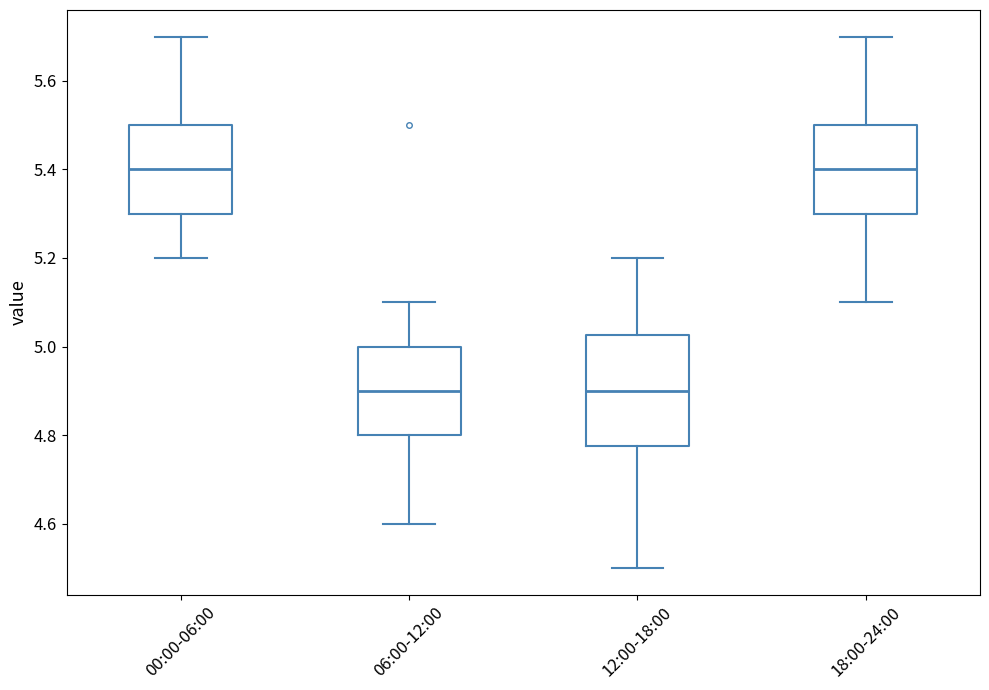

Reading left to right, transcribe this box plot: for each box, give where its median line is, the range the box spans, and where its two whiskers end, as read against the y-axis. The values are not printed on the chart, so give them approximately, as read against the axis.

00:00-06:00: median 5.40, box 5.30 to 5.50, whiskers 5.20 to 5.70
06:00-12:00: median 4.90, box 4.80 to 5.00, whiskers 4.60 to 5.10
12:00-18:00: median 4.90, box 4.78 to 5.02, whiskers 4.50 to 5.20
18:00-24:00: median 5.40, box 5.30 to 5.50, whiskers 5.10 to 5.70